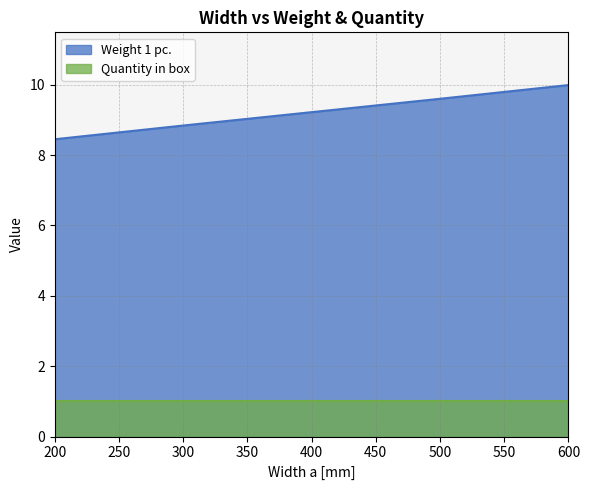

The value at 600 is 10.0. True or false?

True